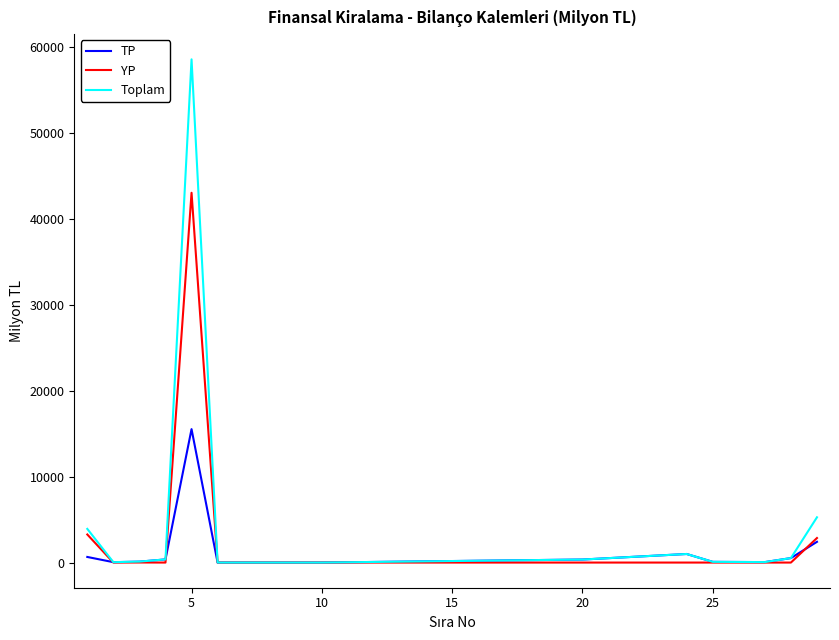

Is this an area chart (filled region under the line)?

No